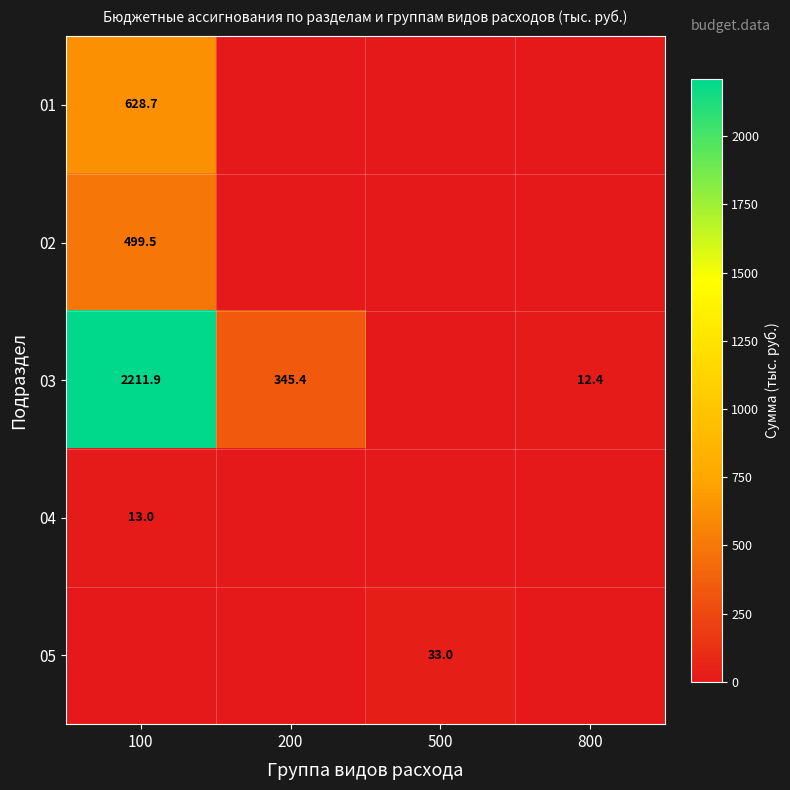

At how many categories does at least one series exceed 840?

1